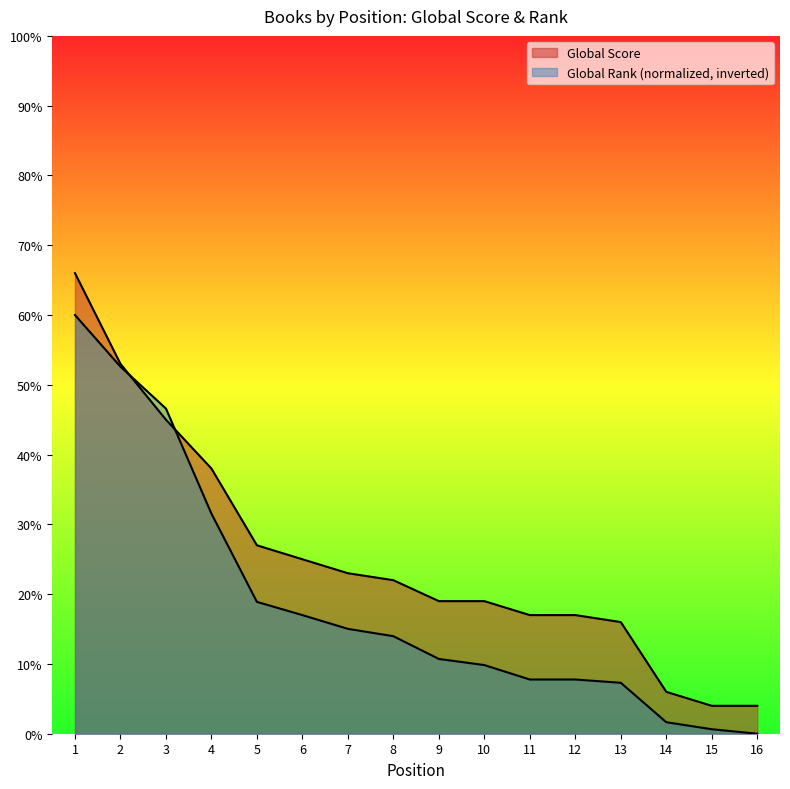

Read the Global Rank (scaled) value at 14.

1.6